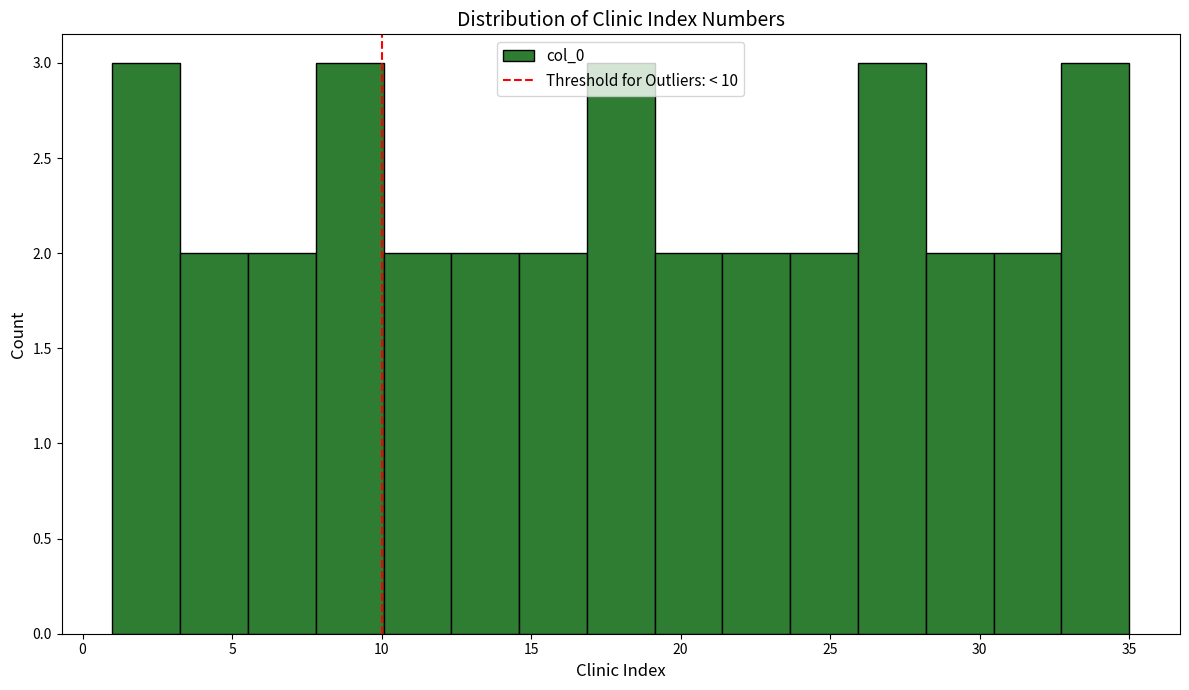

Reading left to right, transcribe this chart: for each bar, give the range it covers on the x-axis and its height. Neither the bar edges nor the heights are printed on the chart, so give them approximately, as read against the axes.

1.0 to 3.5: 3
3.5 to 5.5: 2
5.5 to 8.0: 2
8.0 to 10.0: 3
10.0 to 12.5: 2
12.5 to 14.5: 2
14.5 to 17.0: 2
17.0 to 19.0: 3
19.0 to 21.5: 2
21.5 to 23.5: 2
23.5 to 26.0: 2
26.0 to 28.0: 3
28.0 to 30.5: 2
30.5 to 32.5: 2
32.5 to 35.0: 3